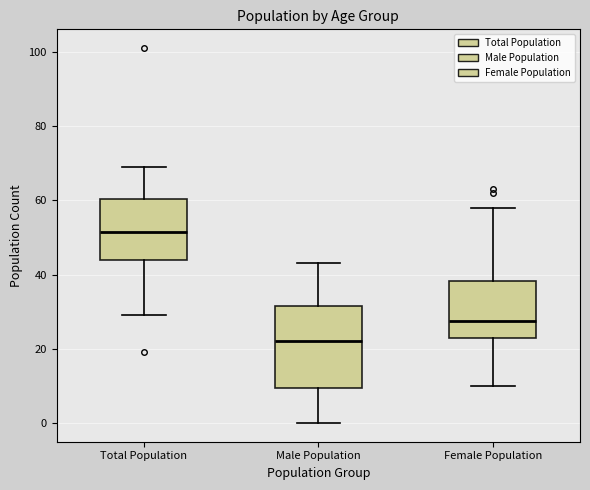

Reading left to right, read every box against the y-axis: the position of its median line, the range the box covers, and the ends of its whiskers. The values are not printed on the chart, so give them approximately, as read against the axis.

Total Population: median 52, box 44 to 60, whiskers 30 to 70
Male Population: median 22, box 10 to 32, whiskers 0 to 44
Female Population: median 28, box 24 to 38, whiskers 10 to 58